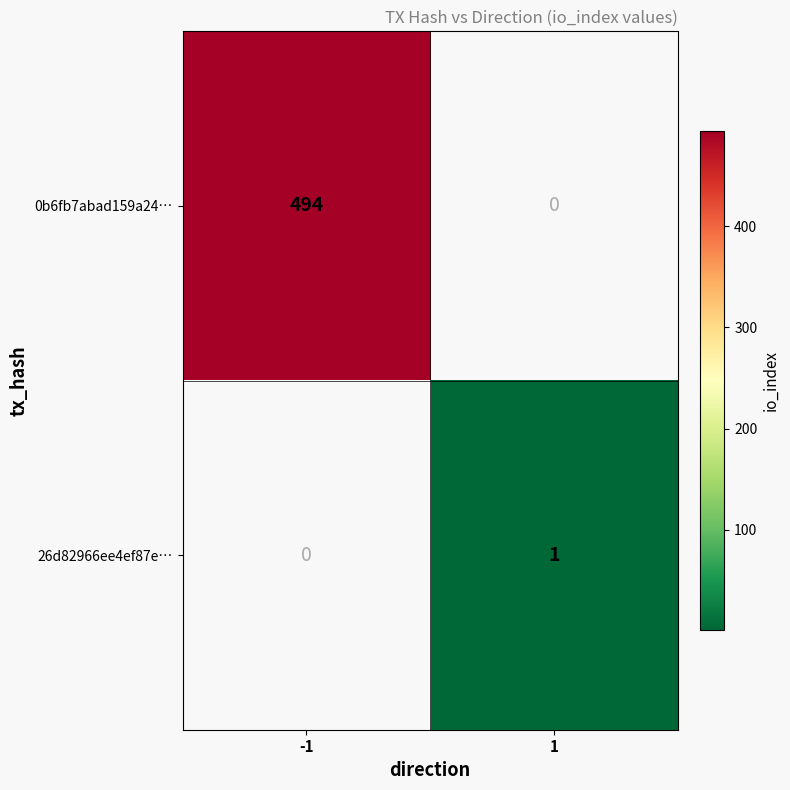

Is it true that 0b6fb7abad159a24… equals 494 at -1?

True